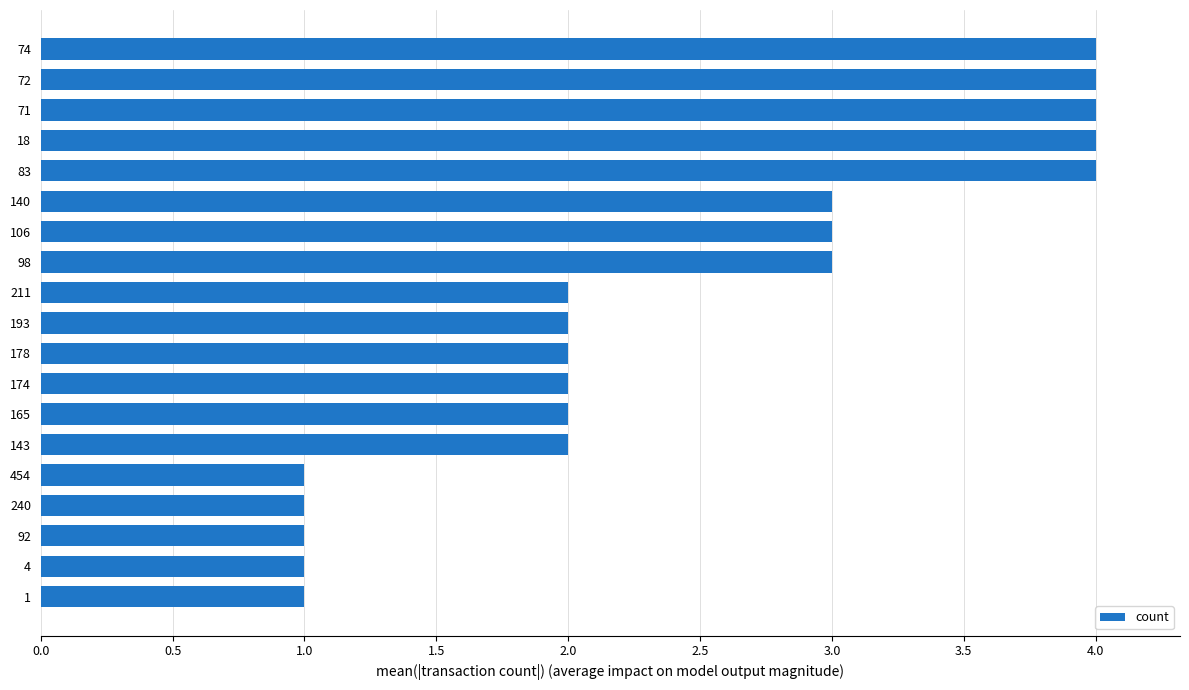

Are the bars horizontal?

Yes